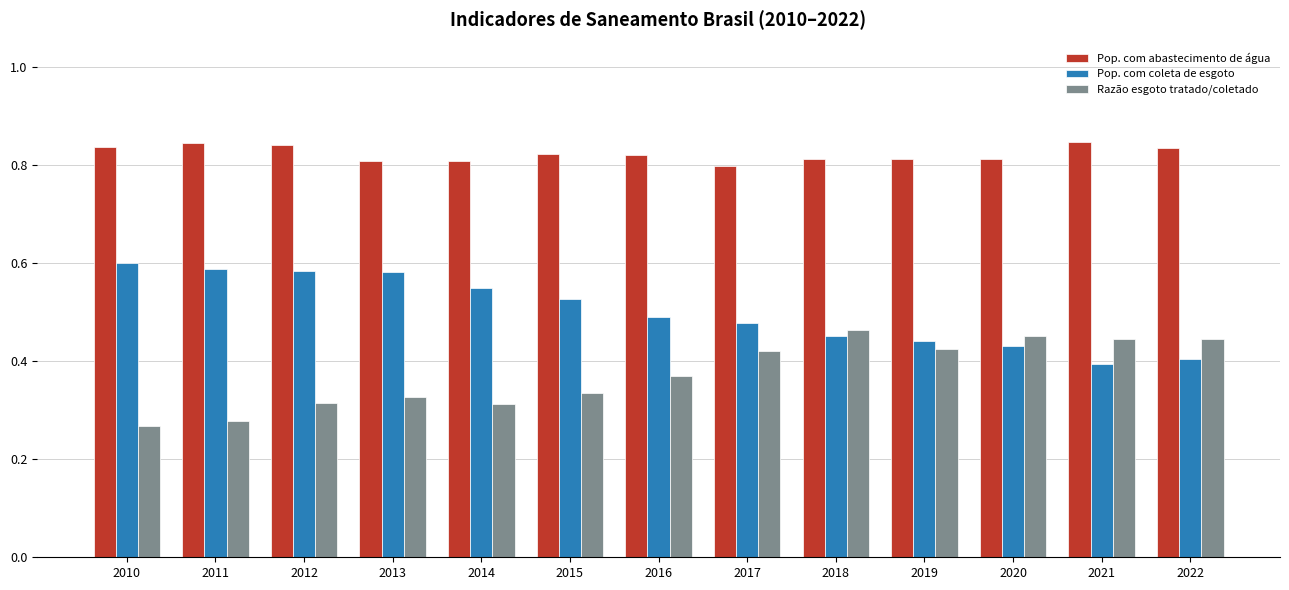

The value of Pop. com abastecimento de água at 2018 is 0.5. True or false?

False